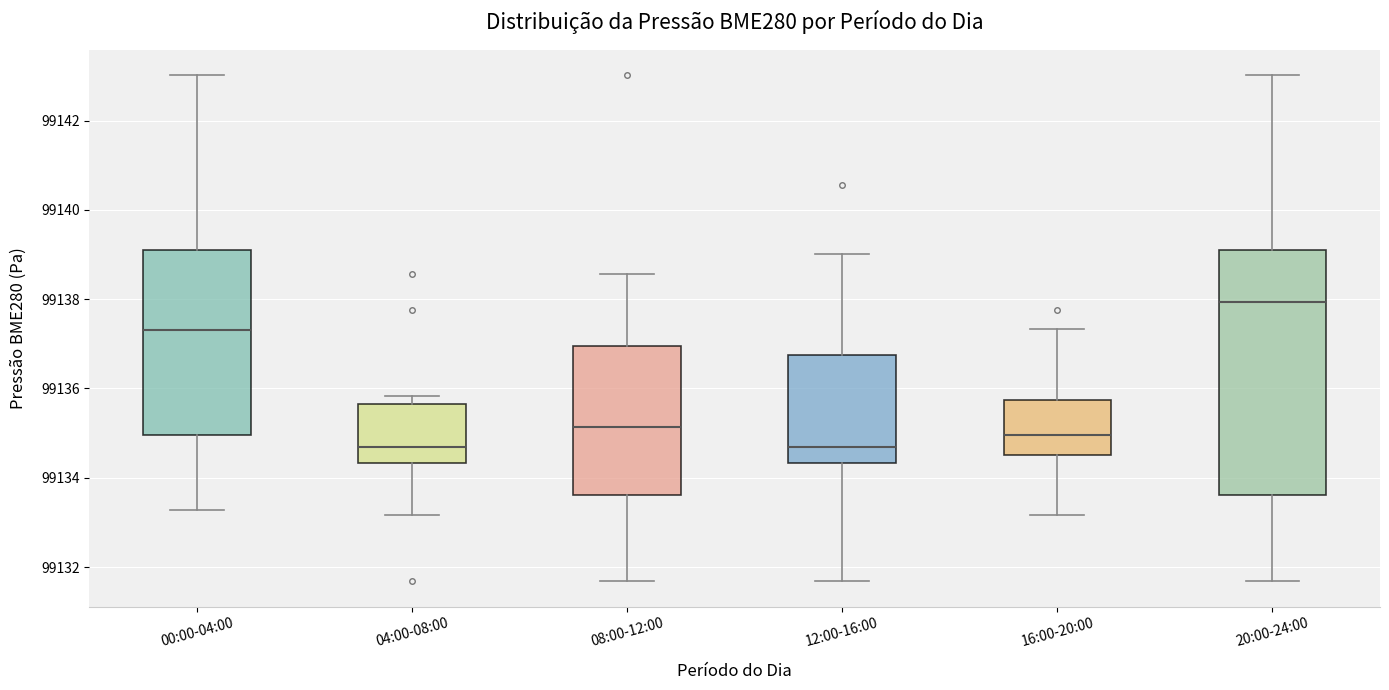

Comparing the boxes themselves (not the whiskers), which one is the tallest?

20:00-24:00